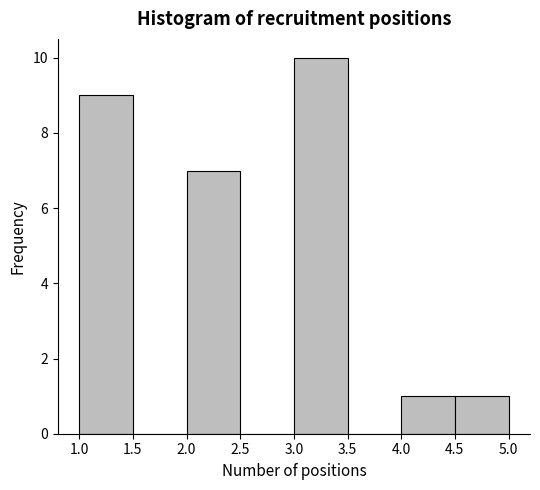

Reading left to right, transcribe this chart: for each bar, give the range it covers on the x-axis and its height. The values are not printed on the chart, so give them approximately, as read against the axis.

1.0 to 1.5: 9
1.5 to 2.0: 0
2.0 to 2.5: 7
2.5 to 3.0: 0
3.0 to 3.5: 10
3.5 to 4.0: 0
4.0 to 4.5: 1
4.5 to 5.0: 1